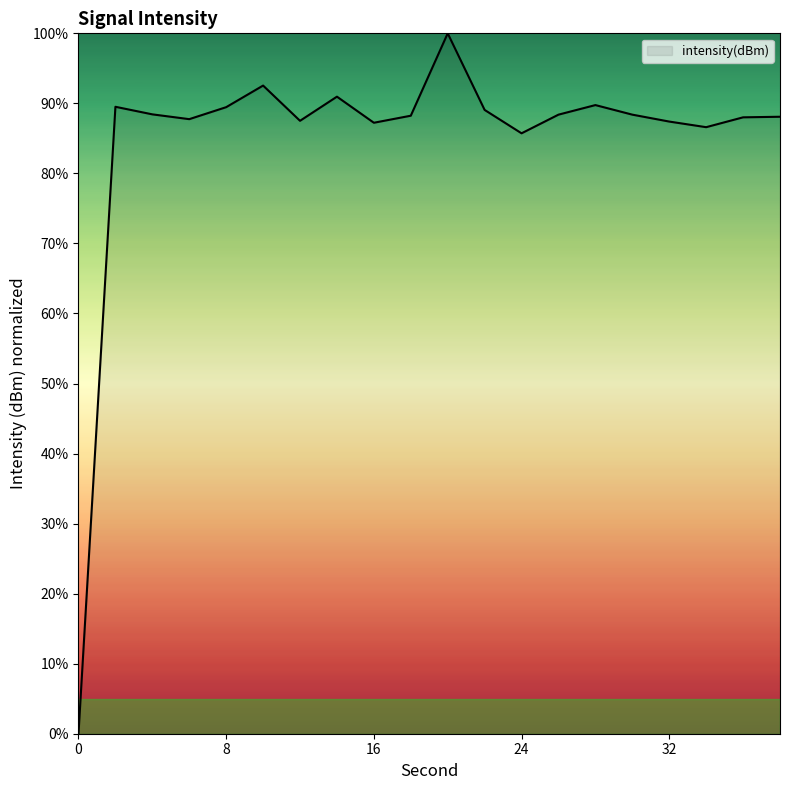

Is this an area chart (filled region under the line)?

No